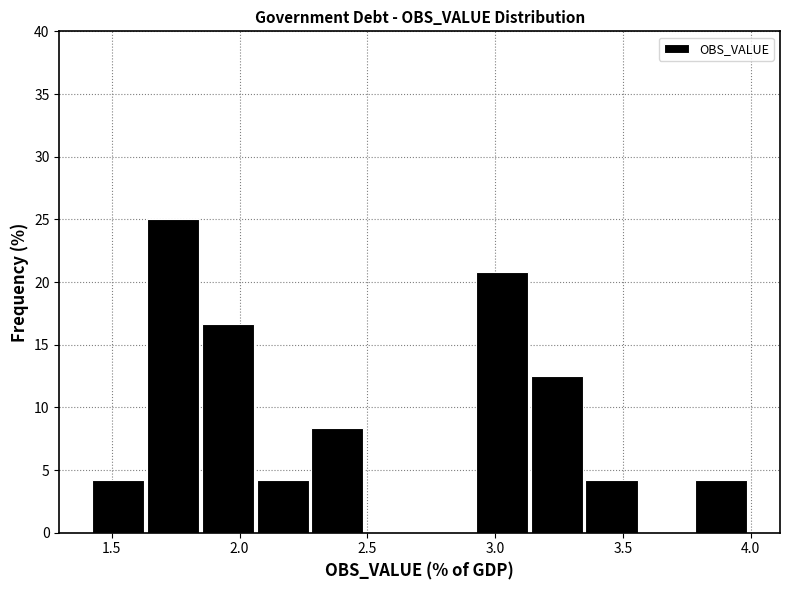

Reading left to right, list every bar in this chart as the range it spans on the x-axis followed by its height. Neither the bar edges nor the heights are printed on the chart, so give them approximately, as read against the axes.

1.40 to 1.65: 4.0
1.65 to 1.85: 25.0
1.85 to 2.05: 16.5
2.05 to 2.30: 4.0
2.30 to 2.50: 8.5
2.50 to 2.70: 0
2.70 to 2.90: 0
2.90 to 3.15: 21.0
3.15 to 3.35: 12.5
3.35 to 3.55: 4.0
3.55 to 3.80: 0
3.80 to 4.00: 4.0